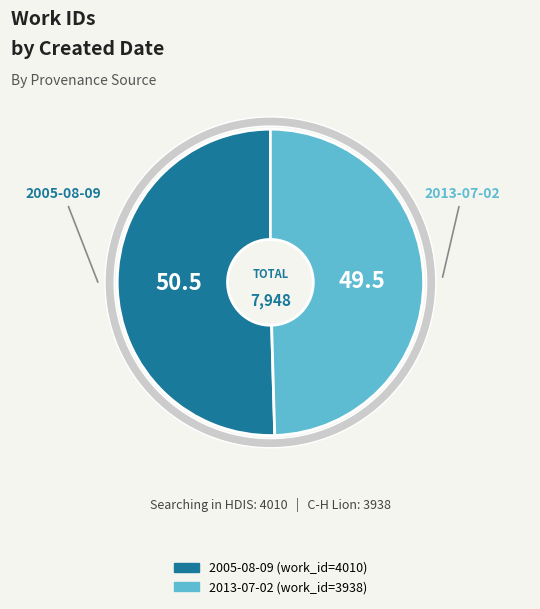

Which category has the smallest portion of the pie?

2013-07-02